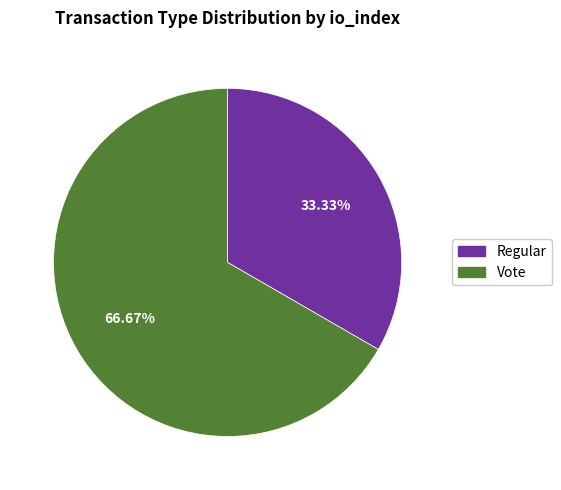

To the nearest percent, what is the difference between the largest and smallest slice percentages?

33%